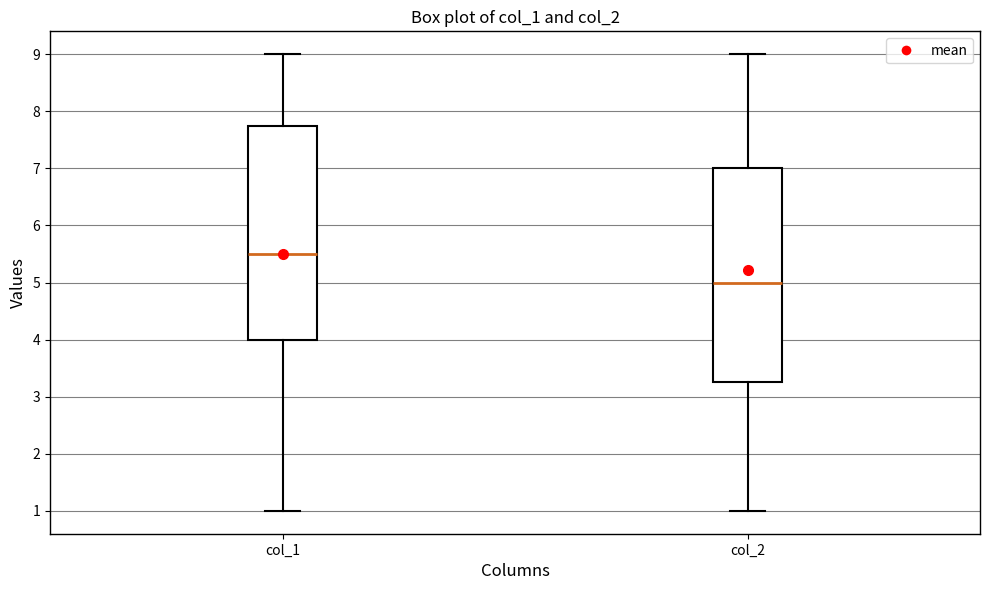

Reading left to right, read every box against the y-axis: the position of its median line, the range the box covers, and the ends of its whiskers. The values are not printed on the chart, so give them approximately, as read against the axis.

col_1: median 5.5, box 4.0 to 7.8, whiskers 1.0 to 9.0
col_2: median 5.0, box 3.3 to 7.0, whiskers 1.0 to 9.0